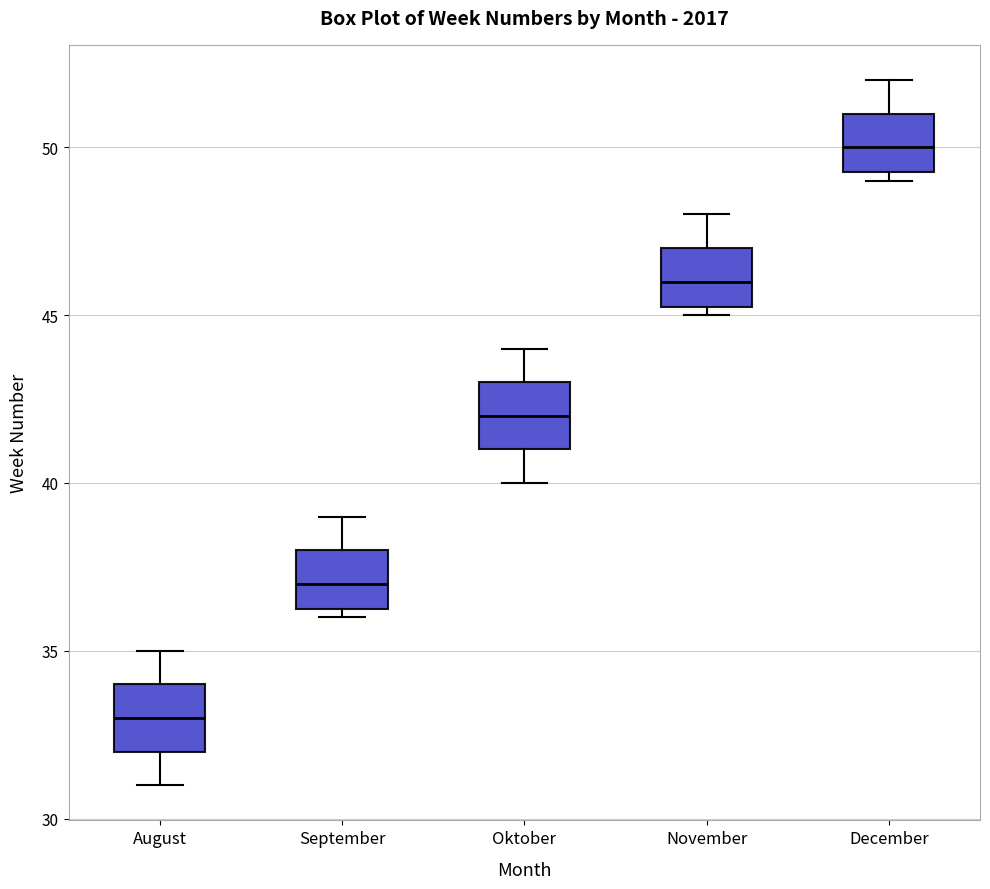

Reading left to right, transcribe this box plot: for each box, give where its median line is, the range the box spans, and where its two whiskers end, as read against the y-axis. The values are not printed on the chart, so give them approximately, as read against the axis.

August: median 33.0, box 32.0 to 34.0, whiskers 31.0 to 35.0
September: median 37.0, box 36.5 to 38.0, whiskers 36.0 to 39.0
Oktober: median 42.0, box 41.0 to 43.0, whiskers 40.0 to 44.0
November: median 46.0, box 45.5 to 47.0, whiskers 45.0 to 48.0
December: median 50.0, box 49.5 to 51.0, whiskers 49.0 to 52.0